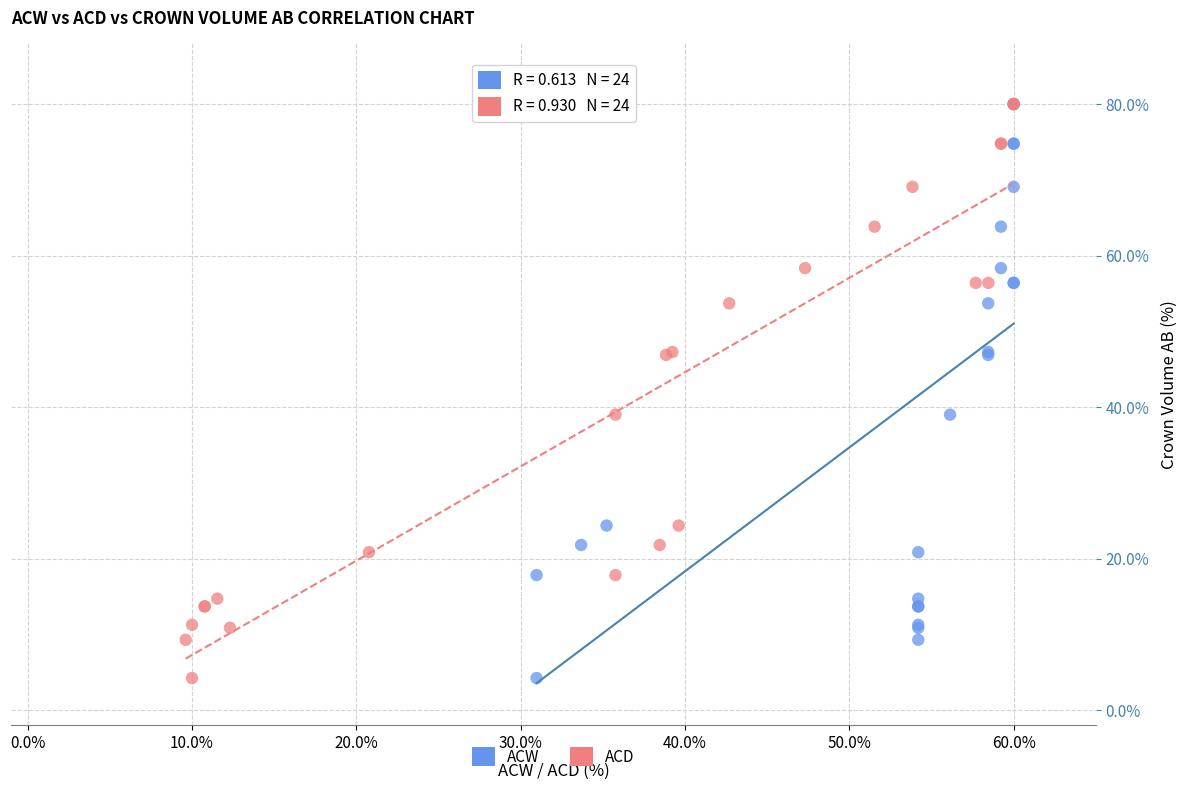

What are all the series names shown in the legend?

ACW, ACD